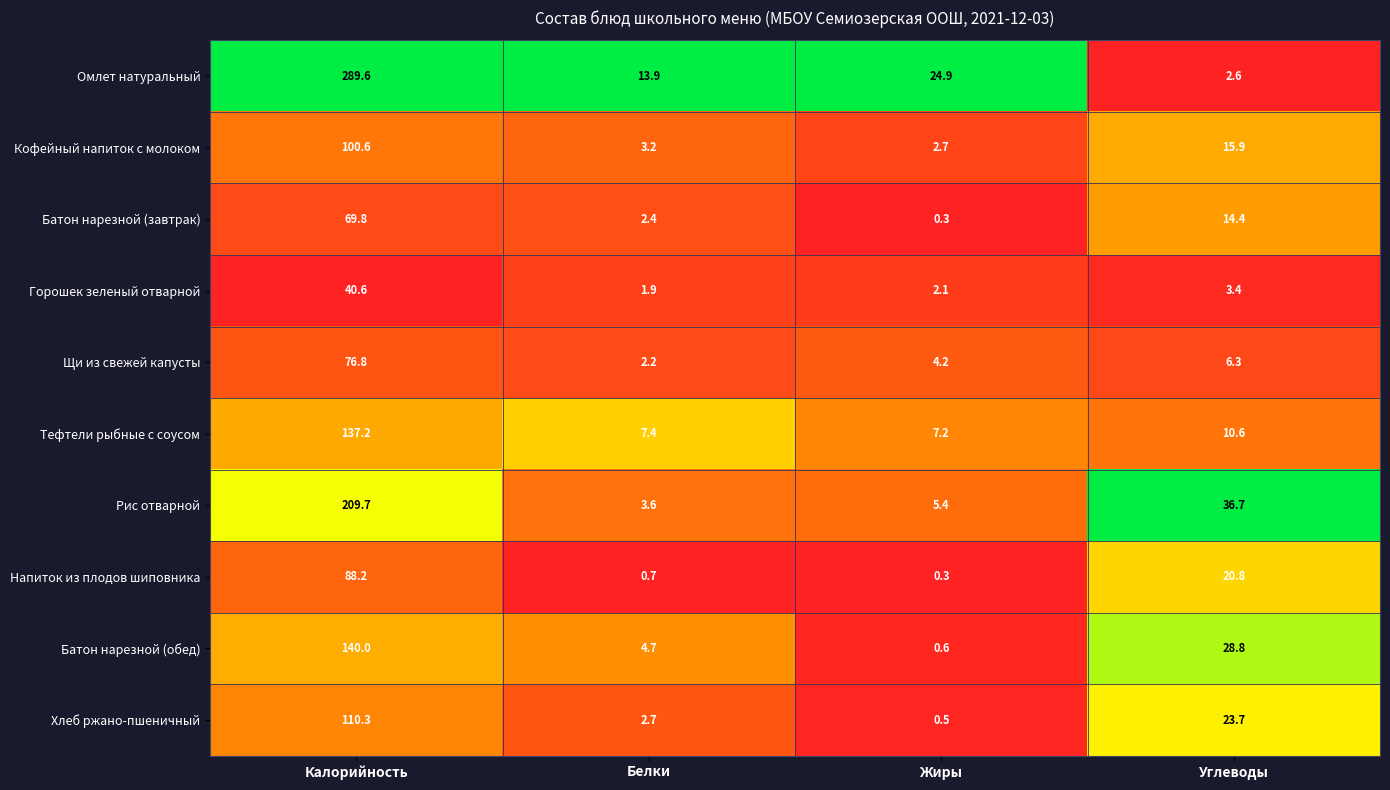

Which series has the largest range (max minus min)?

Омлет натуральный